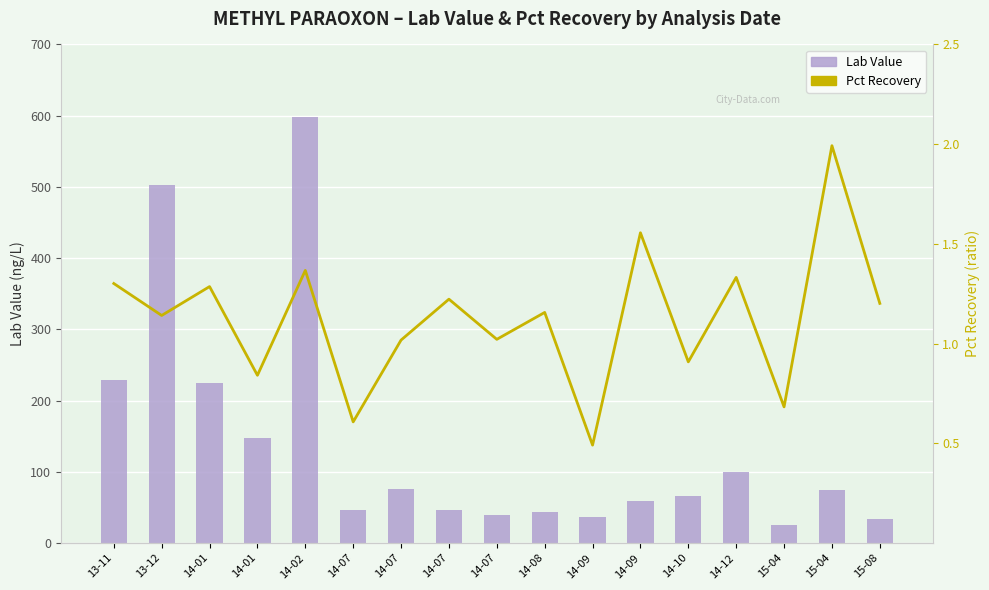

What is the average value of the Pct Recovery series?

1.1